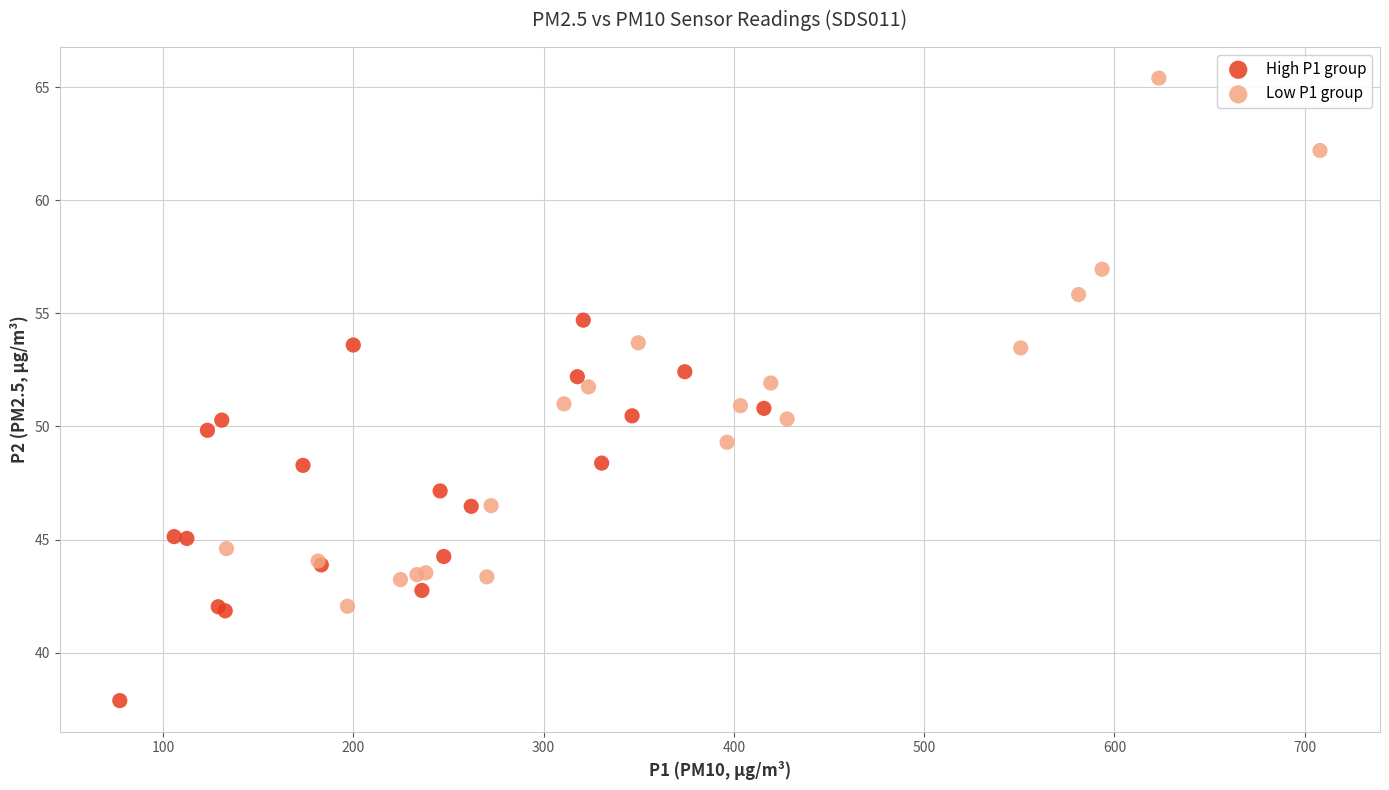

Which series has the largest Y range (max minus min)?

Low P1 group